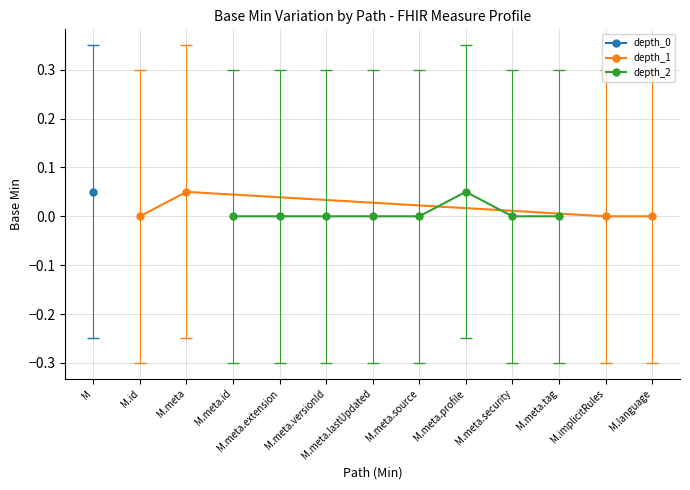

Where is the first local maximum for depth_1?

M.meta